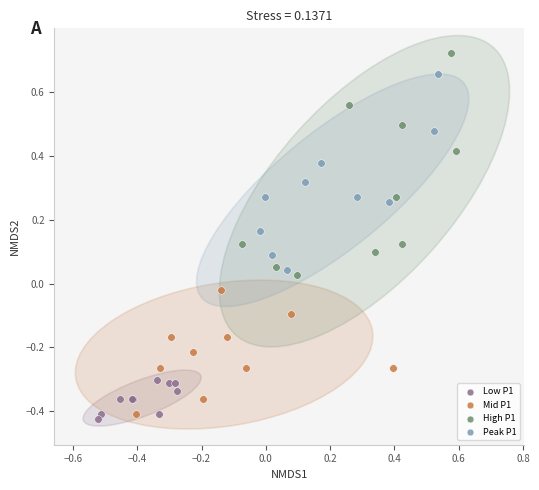

Which series has the widest spread of Y values?

High P1